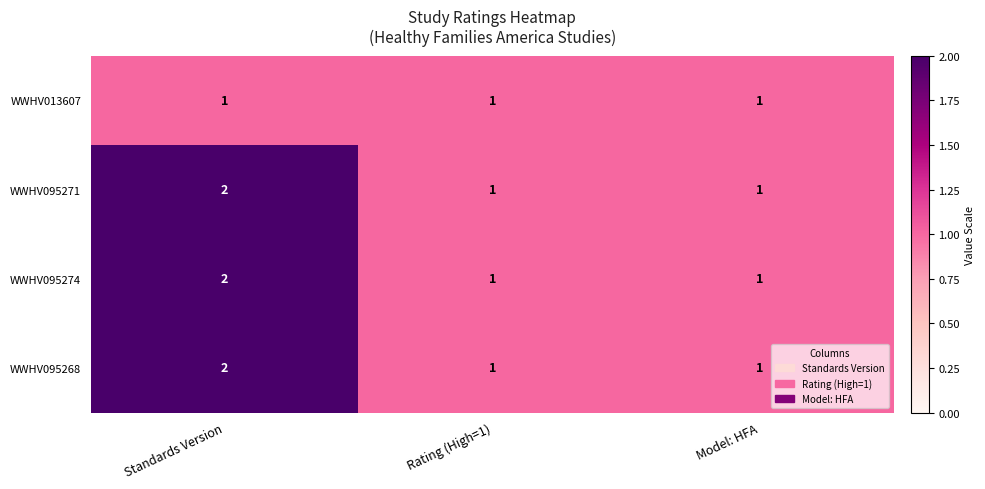

At which category is the sum across all series the highest?

Standards Version